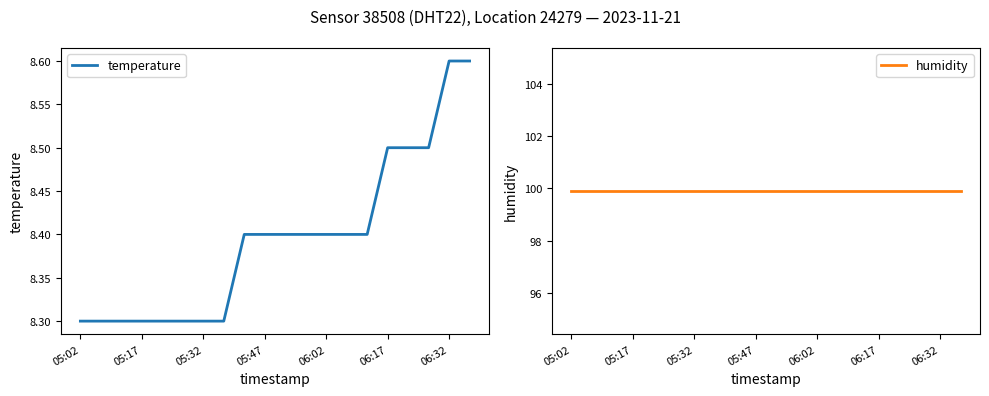

What is the sum of all temperature values?

167.9